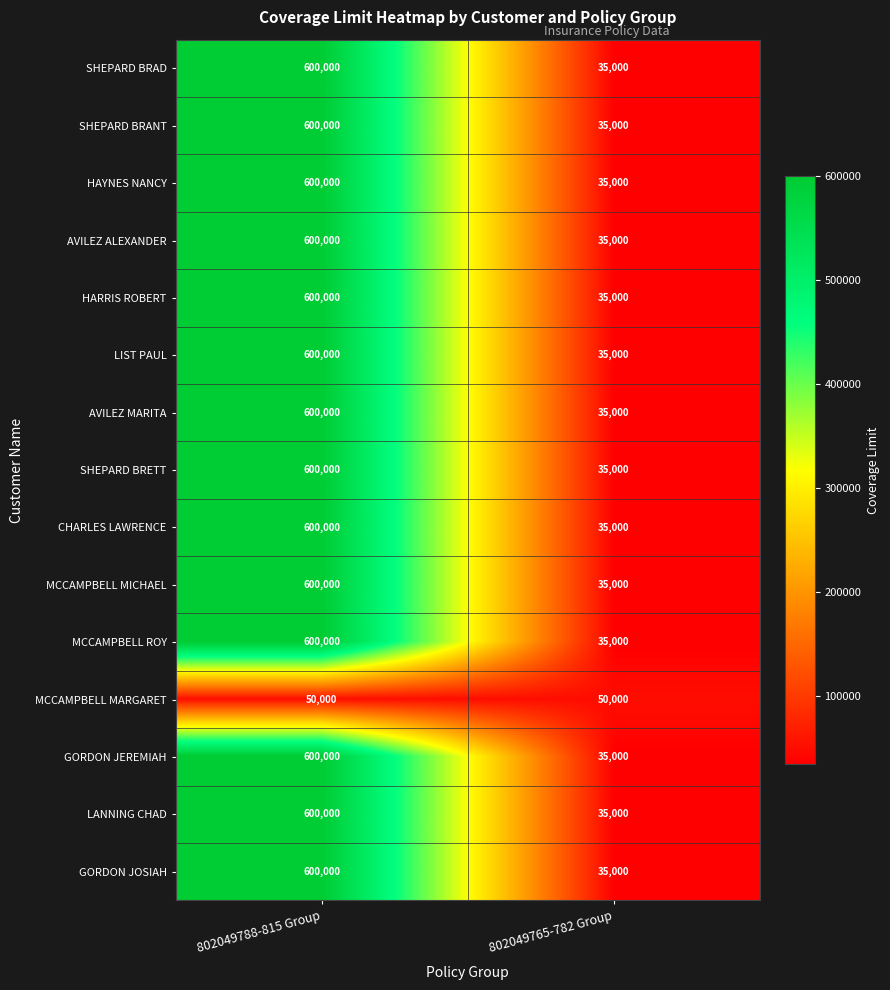

What is the sum of all AVILEZ MARITA values?

635000